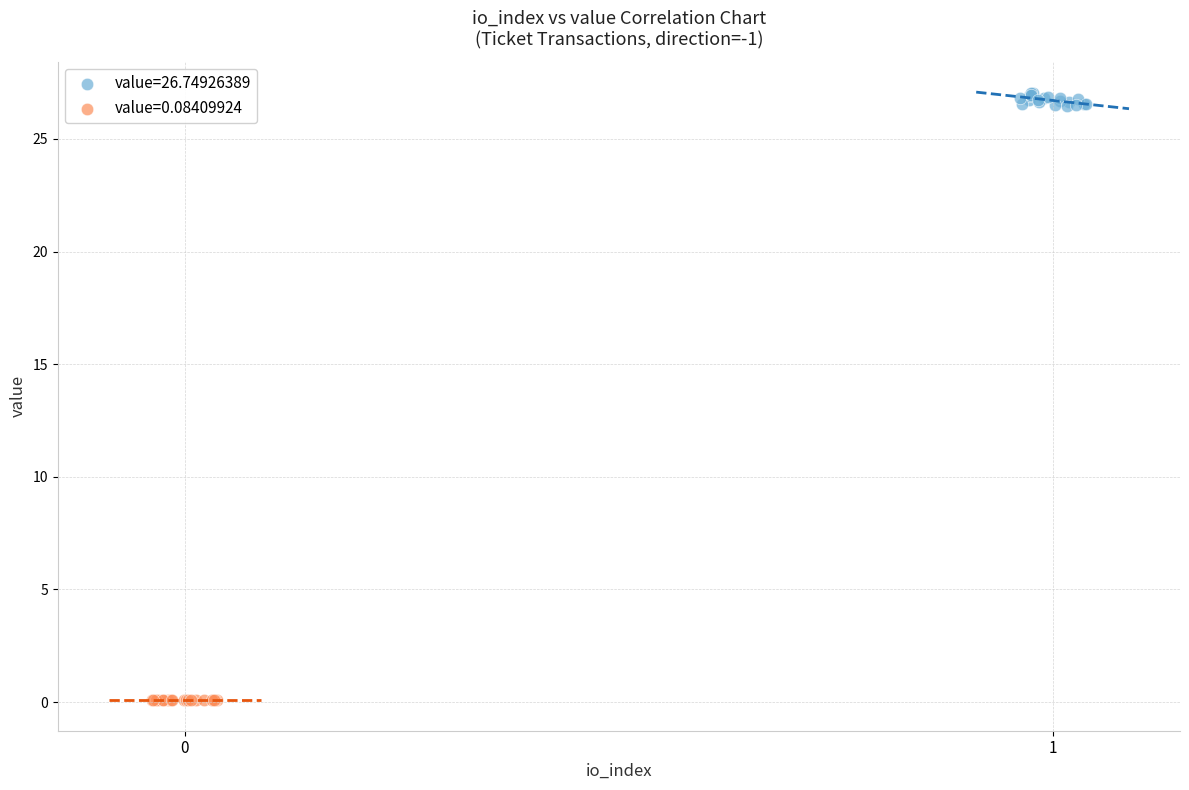

Which series contains the lowest Y value?

value=0.08409924